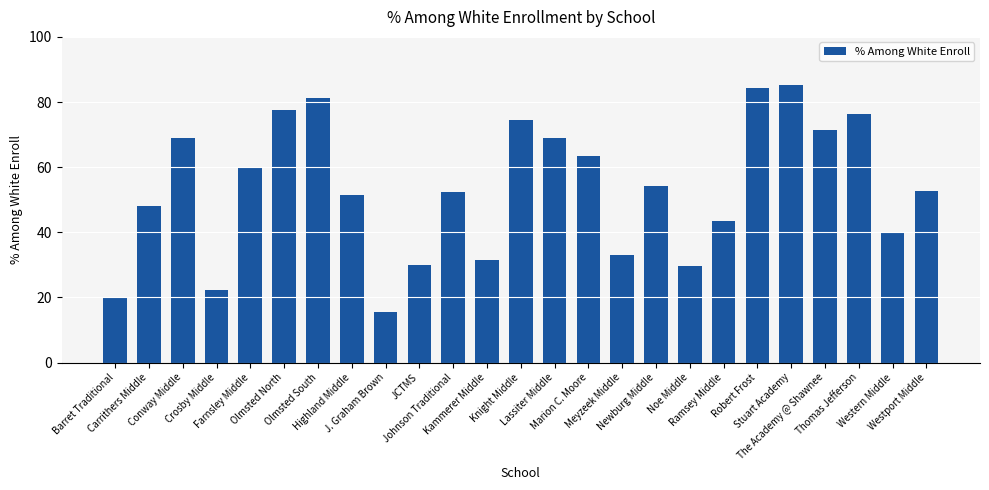

What is the difference between the second highest and minimum values?

68.8